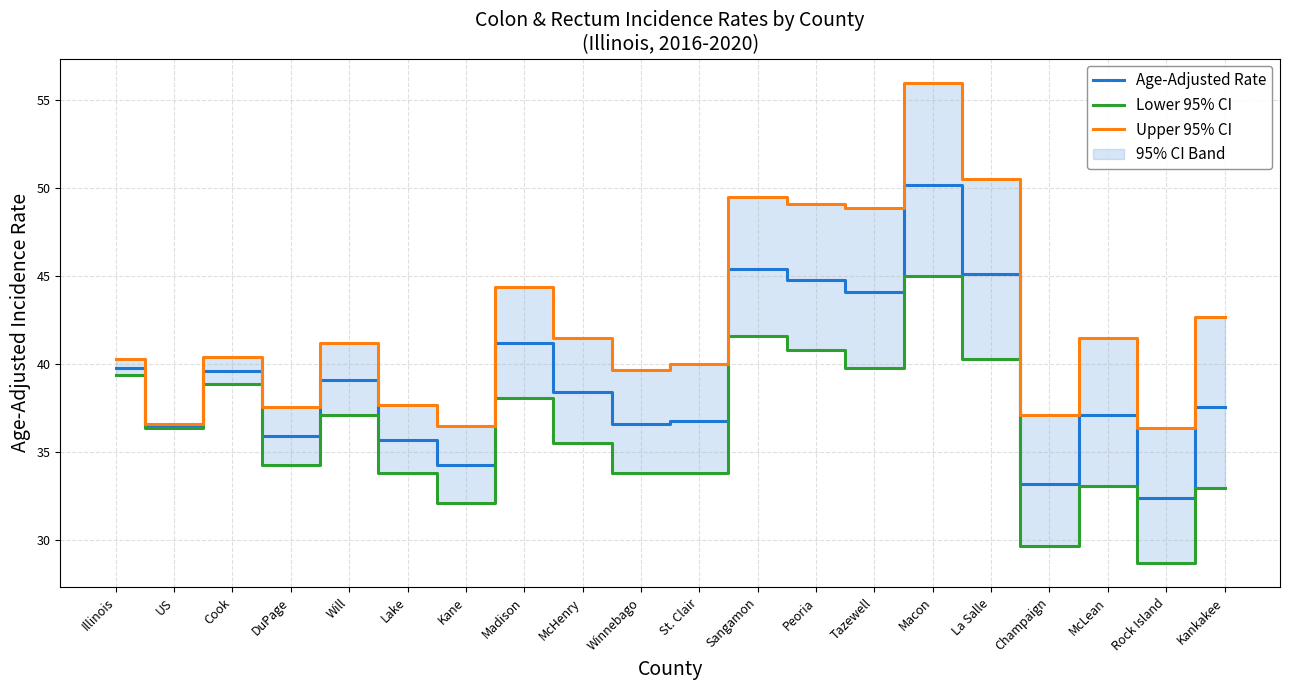

At which label does Upper 95% CI reach its minimum?

Rock Island